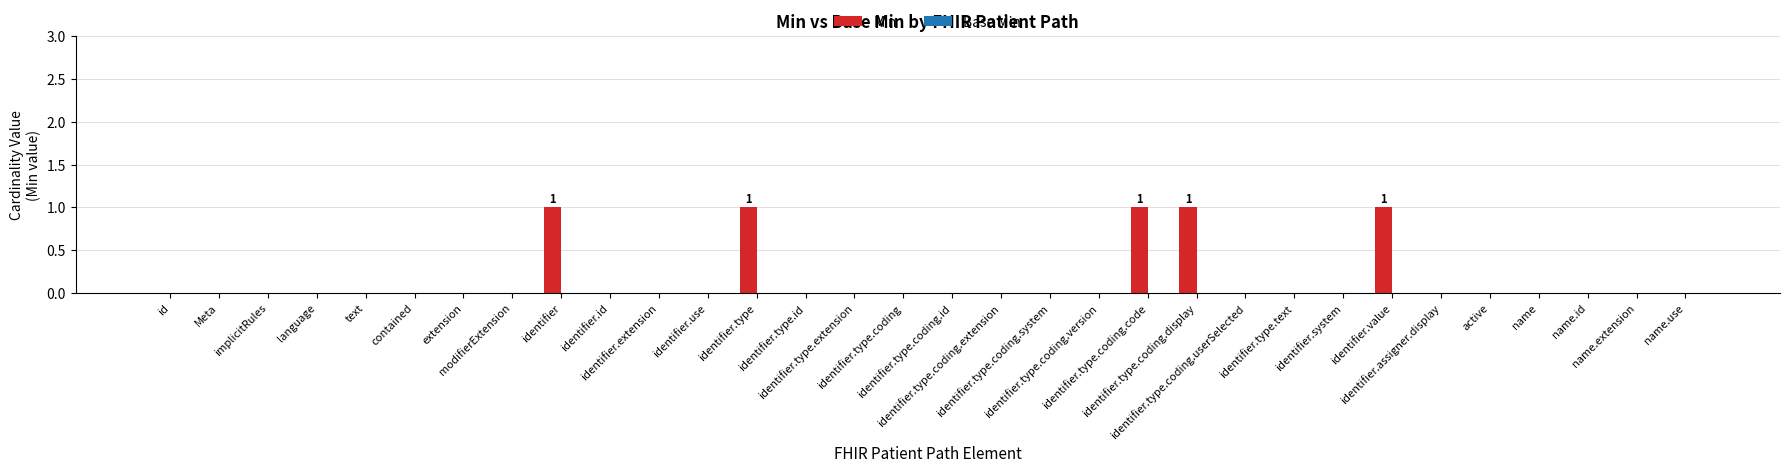

What is the sum of all values?

5